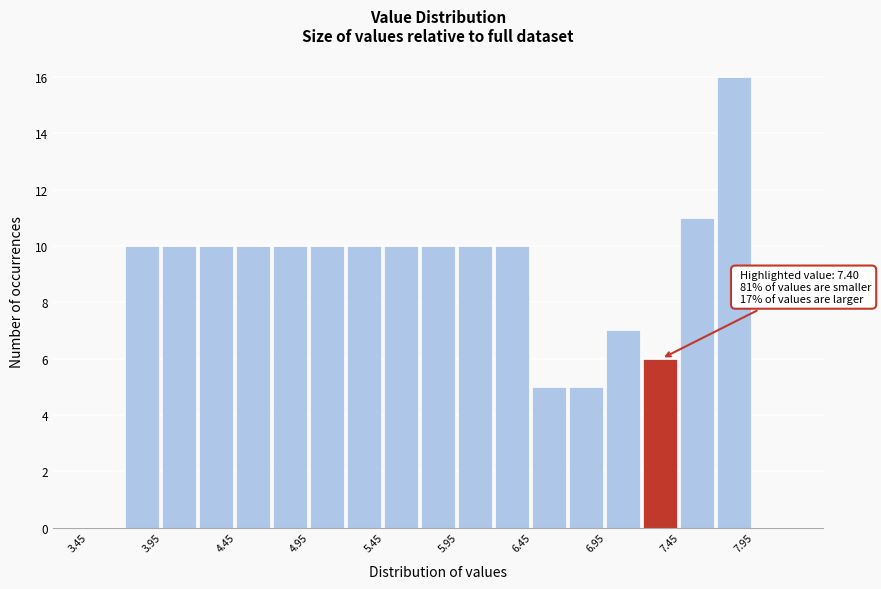

Which range on the x-axis has the tallest bar?

7.70 to 7.95